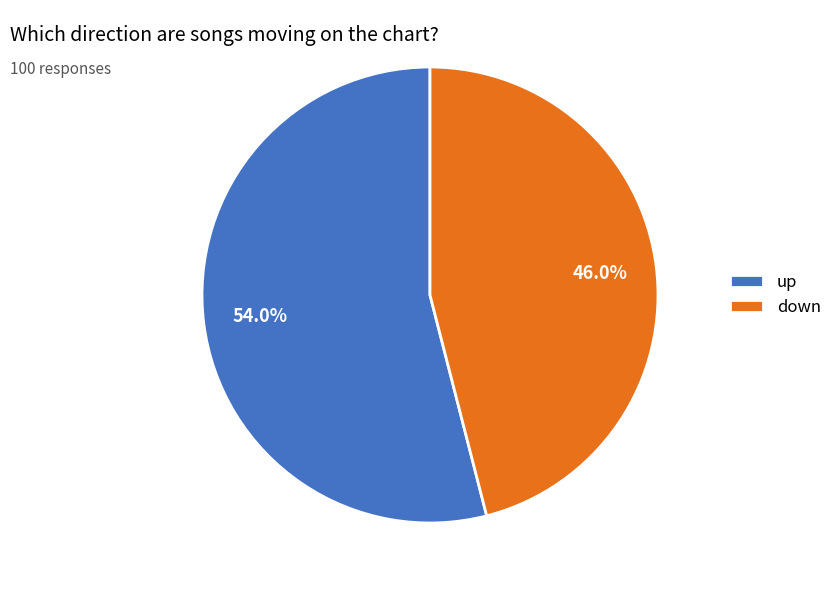

True or false: down accounts for 40% of the total.

False